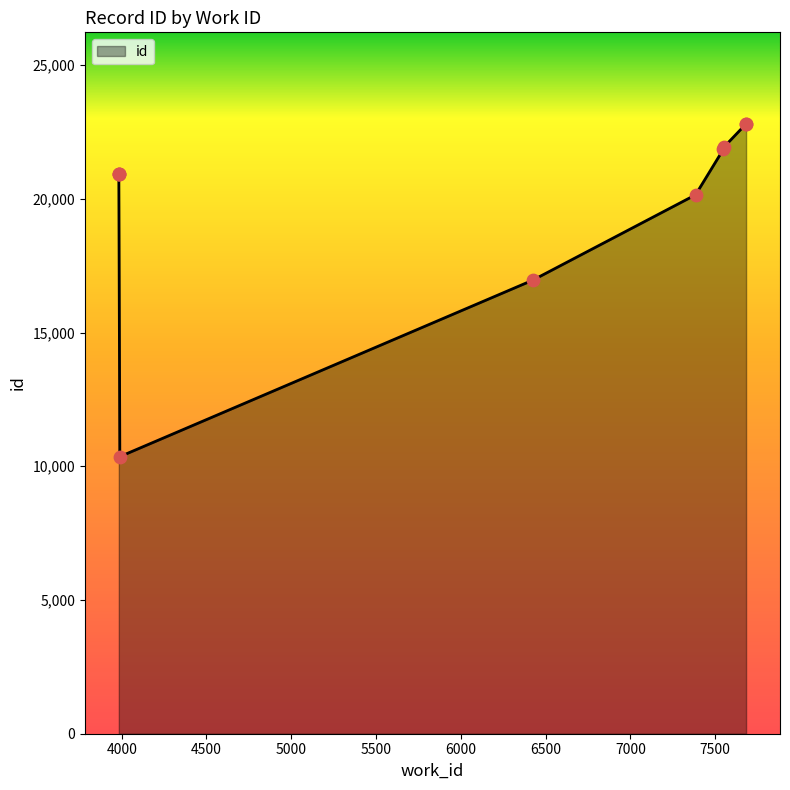

What is the change in value from 7553 to 7682?

+857